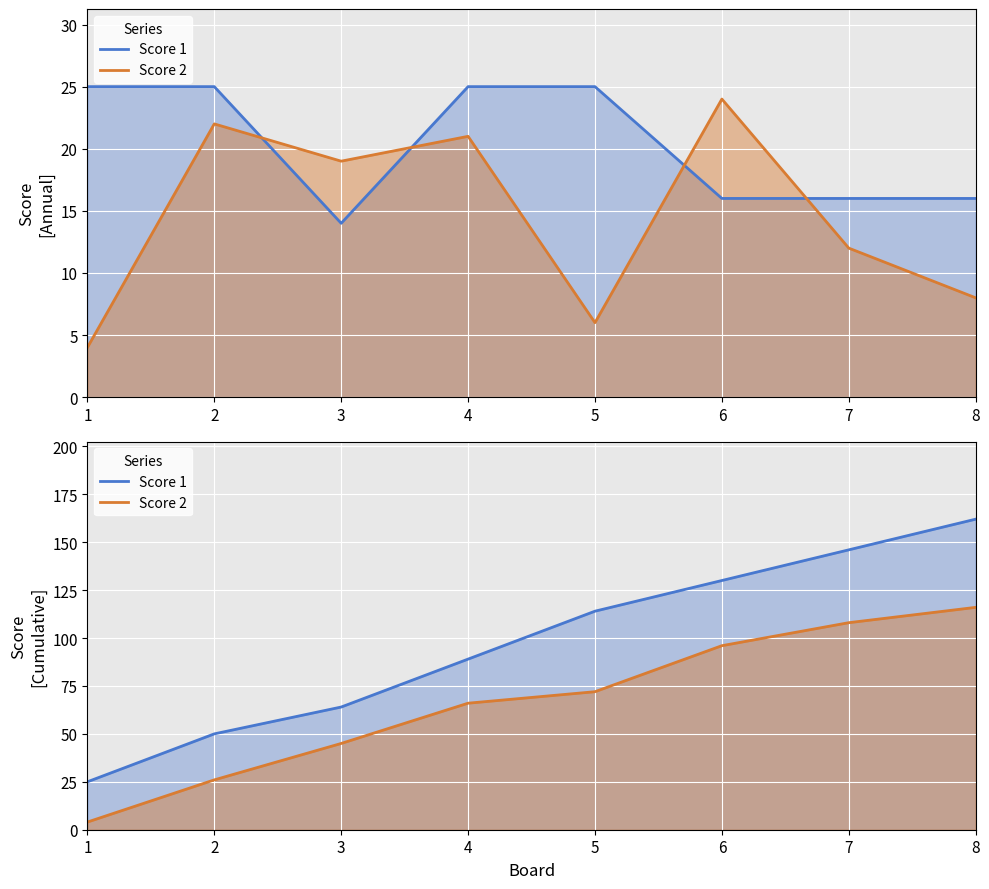

Does the chart display data point markers on the line(s)?

No